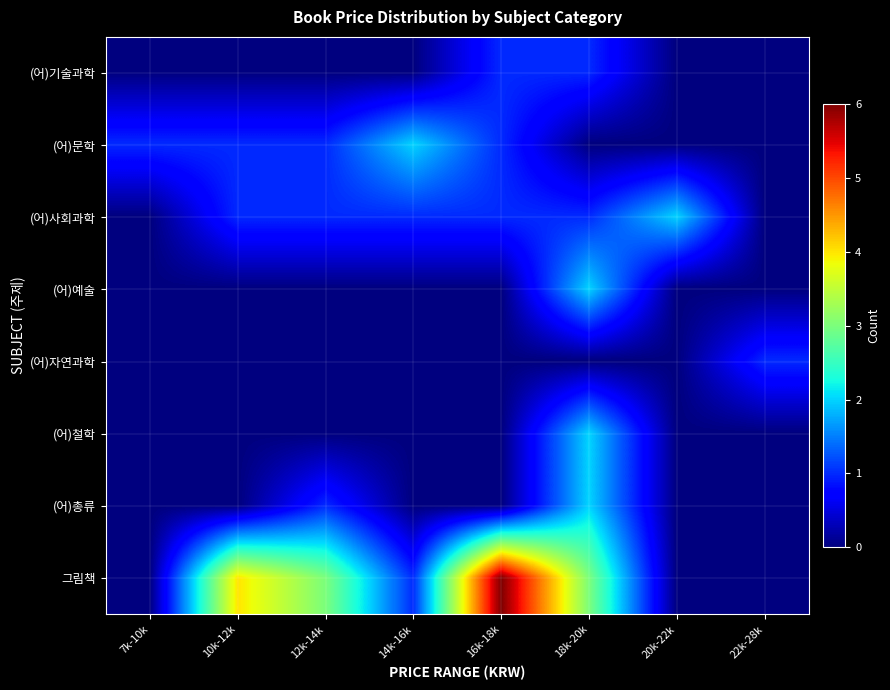

Reading left to right, transcribe all the data shown in this chart.

(어)기술과학: 7k-10k=0	10k-12k=0	12k-14k=0	14k-16k=0	16k-18k=1	18k-20k=1	20k-22k=0	22k-28k=0
(어)문학: 7k-10k=1	10k-12k=1	12k-14k=1	14k-16k=2	16k-18k=1	18k-20k=0	20k-22k=0	22k-28k=0
(어)사회과학: 7k-10k=0	10k-12k=1	12k-14k=1	14k-16k=1	16k-18k=1	18k-20k=1	20k-22k=2	22k-28k=0
(어)예술: 7k-10k=0	10k-12k=0	12k-14k=0	14k-16k=0	16k-18k=0	18k-20k=2	20k-22k=0	22k-28k=0
(어)자연과학: 7k-10k=0	10k-12k=0	12k-14k=0	14k-16k=0	16k-18k=0	18k-20k=0	20k-22k=0	22k-28k=1
(어)철학: 7k-10k=0	10k-12k=0	12k-14k=0	14k-16k=0	16k-18k=0	18k-20k=2	20k-22k=0	22k-28k=0
(어)총류: 7k-10k=0	10k-12k=0	12k-14k=1	14k-16k=0	16k-18k=0	18k-20k=2	20k-22k=0	22k-28k=0
그림책: 7k-10k=0	10k-12k=4	12k-14k=3	14k-16k=1	16k-18k=6	18k-20k=3	20k-22k=0	22k-28k=0